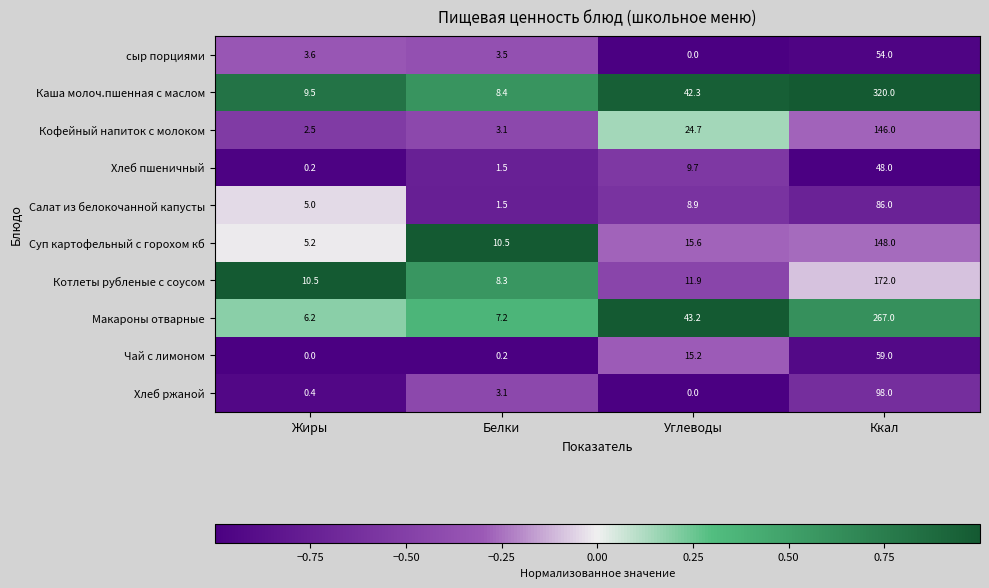

Between Жиры and Белки, which series saw the biggest shift?

Суп картофельный с горохом кб